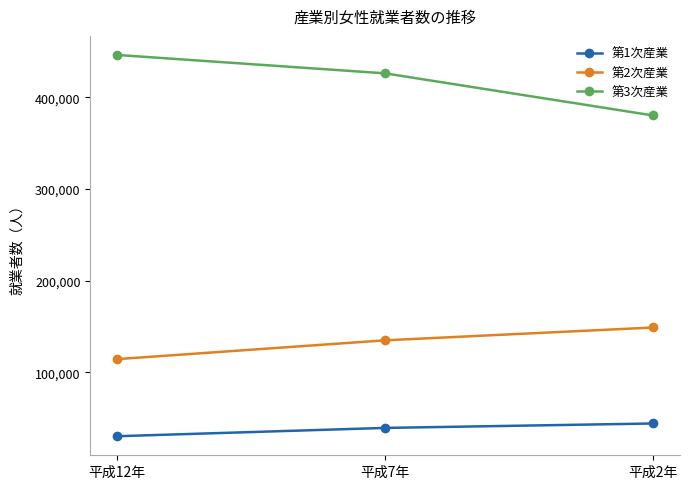

Which series has the largest range (max minus min)?

第3次産業